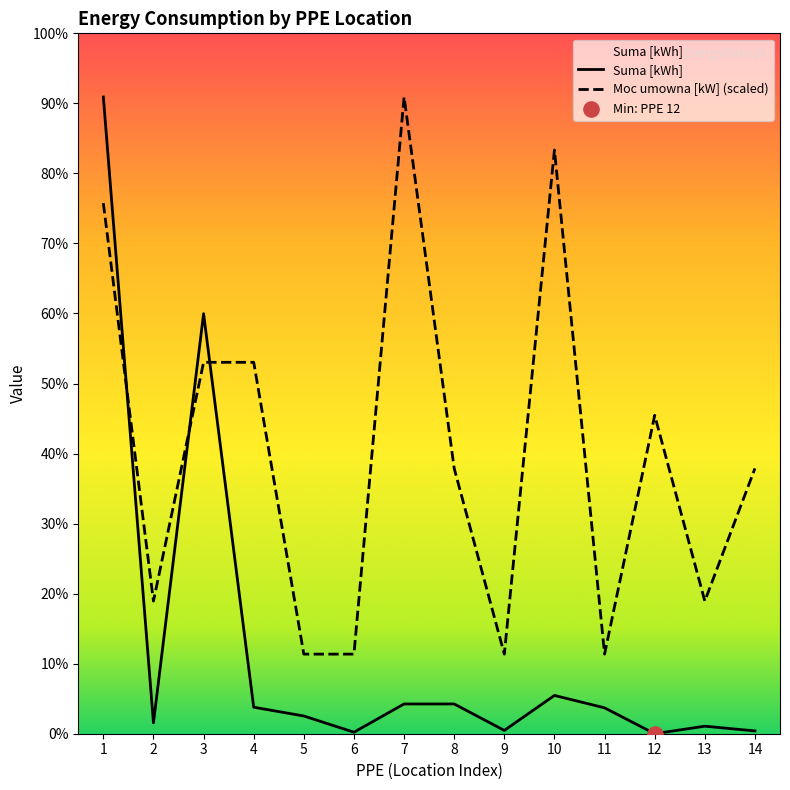

What are all the series names shown in the legend?

Moc umowna [kW], Suma [kWh]